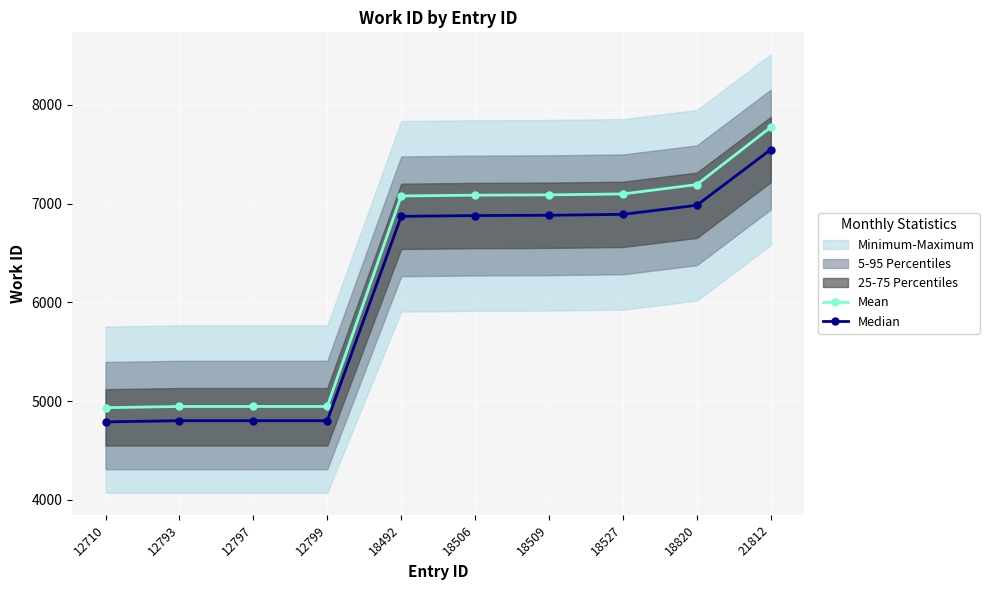

What is the value of the Mean point at the 10th from the left?

7773.4